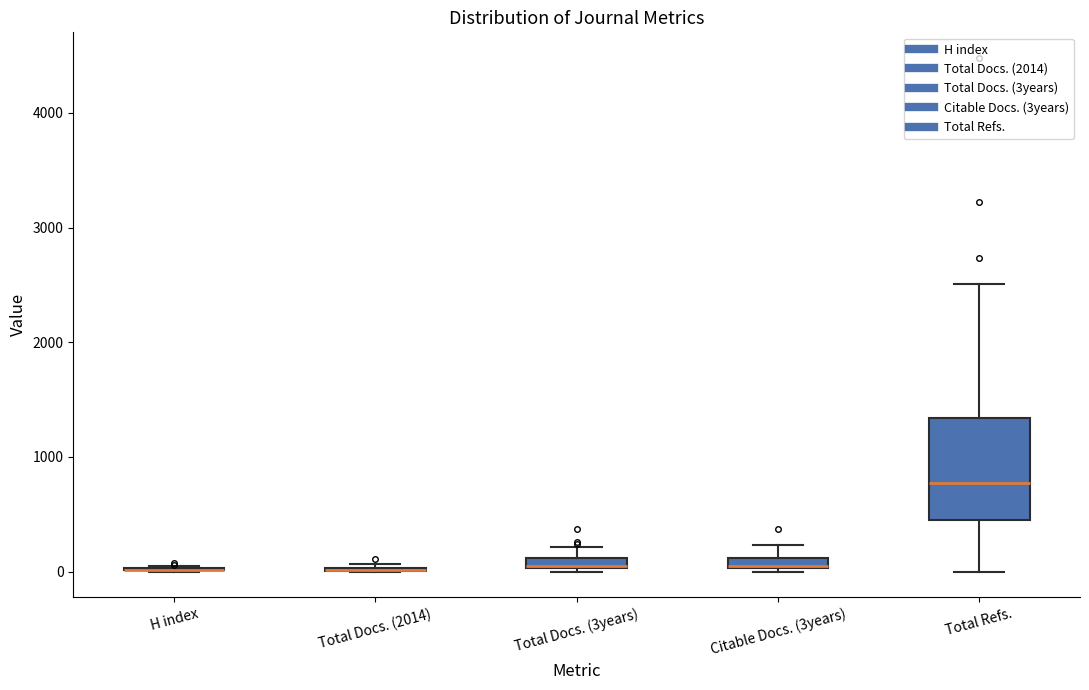

Where is the lower edge of the box for Total Docs. (3years) on the y-axis? The values are not printed on the chart, so give them approximately, as read against the axis.

0